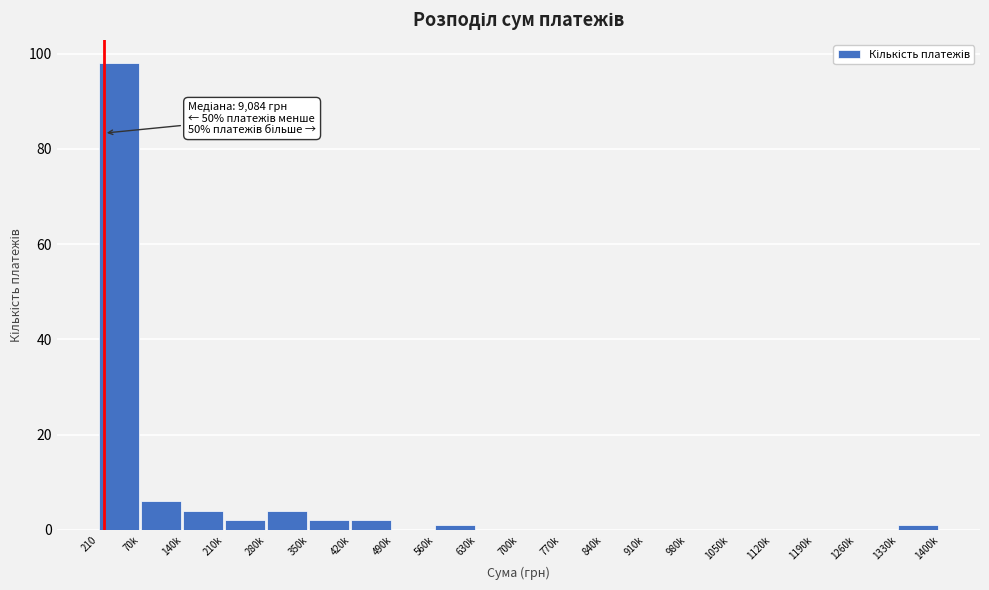

Reading left to right, extract all data points from this chart.

210=98	70k=6	140k=4	210k=2	280k=4	350k=2	420k=2	490k=0	560k=1	630k=0	700k=0	770k=0	840k=0	910k=0	980k=0	1050k=0	1120k=0	1190k=0	1260k=0	1330k=1